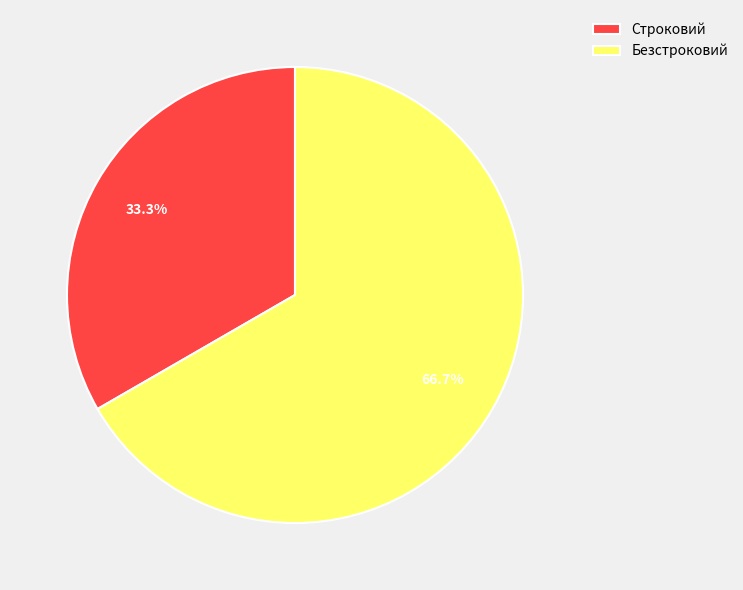

What is the smallest slice in the pie chart?

Строковий